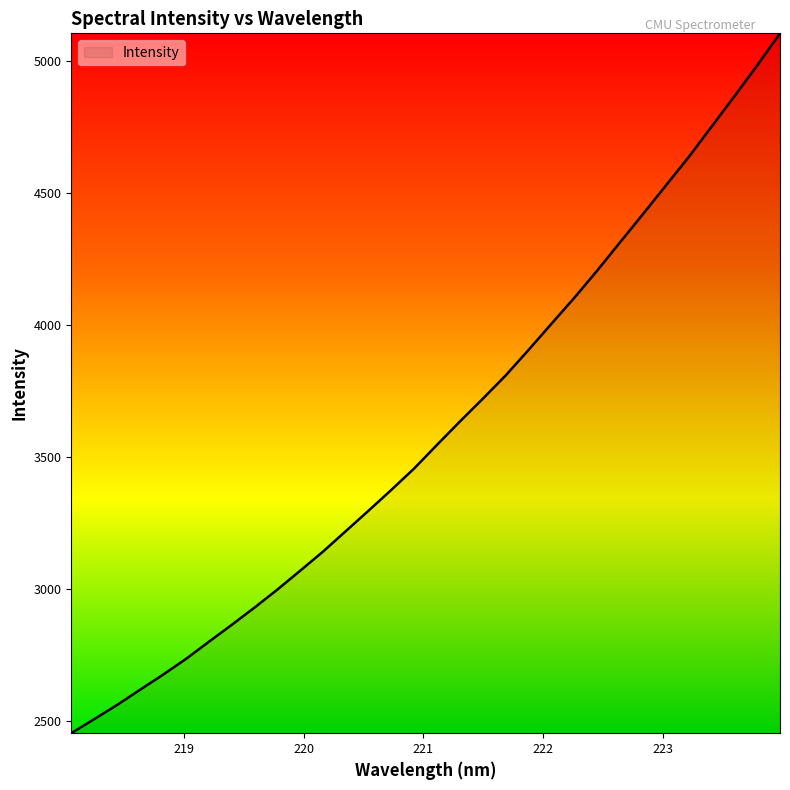

What is the sum of all values?

115255.7